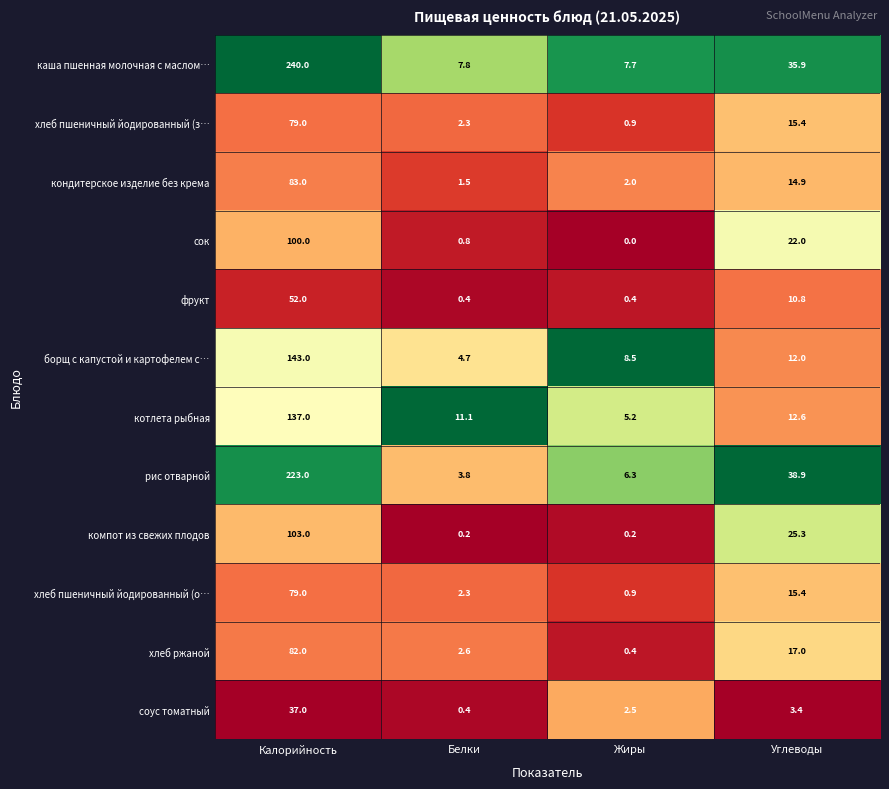

At how many categories does at least one series exceed 0?

4